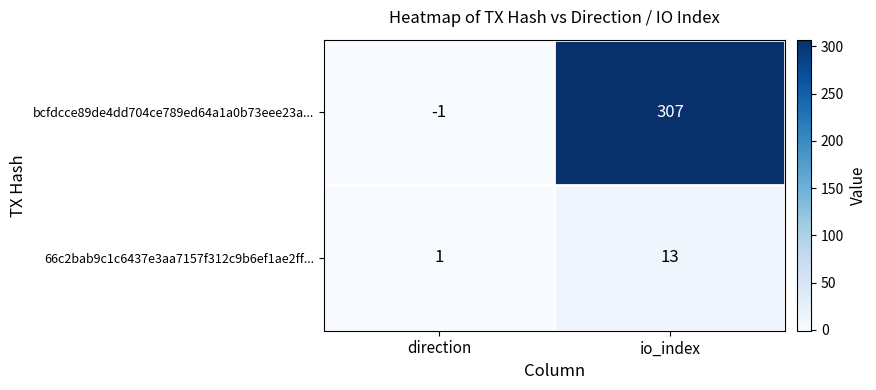

What is the approximate value of 66c2bab9c1c6437e3aa7157f312c9b6ef1ae2ff... at io_index?

13